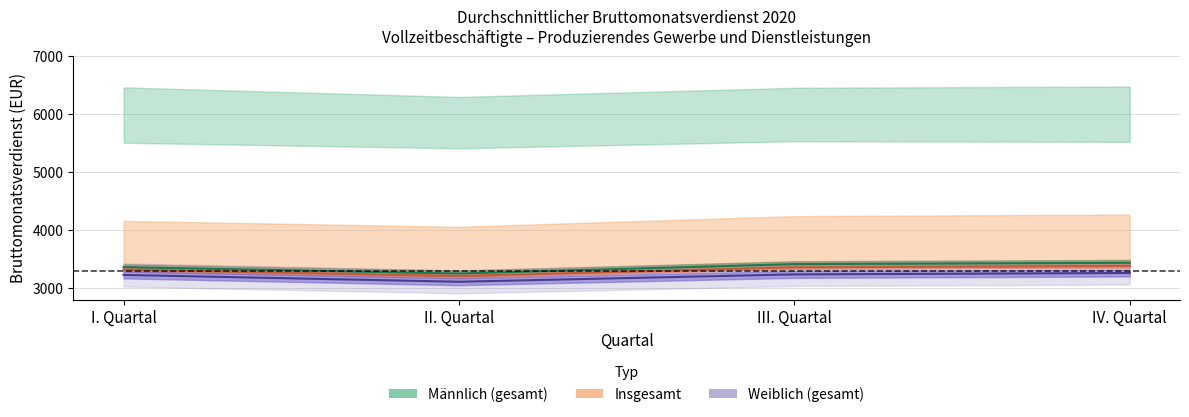

What is the lowest value of the Männlich (gesamt) series?

3251